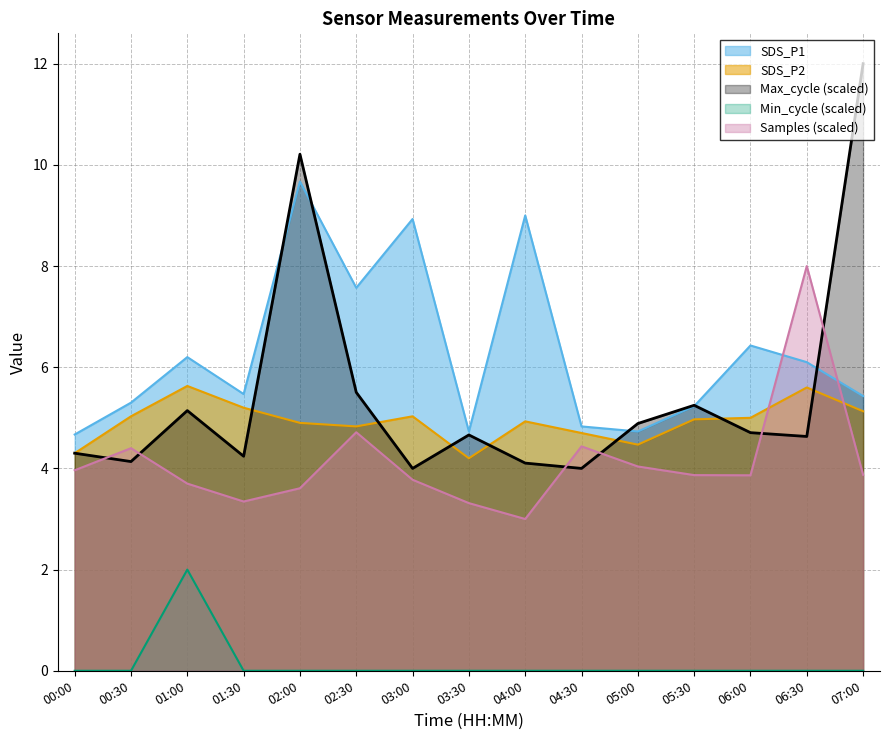

Does the chart have visible grid lines?

Yes